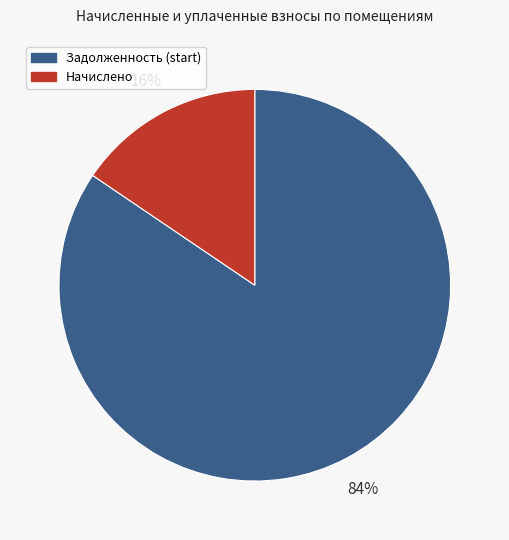

To the nearest percent, what is the average slice percentage?

50%